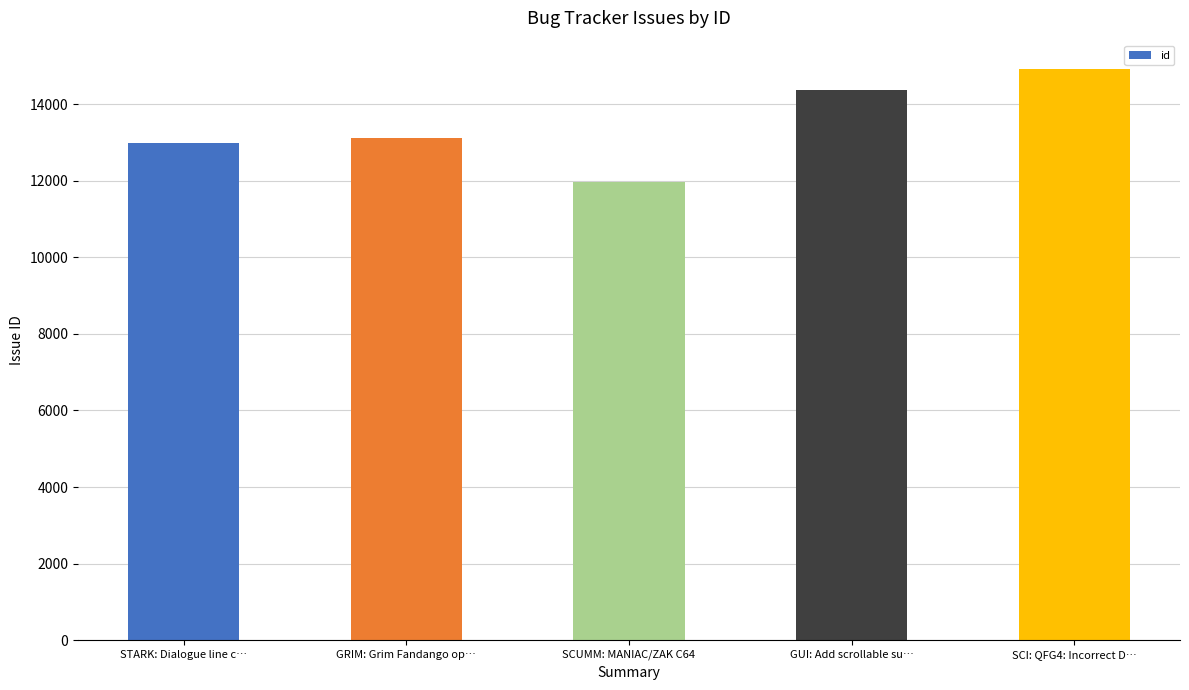

True or false: the data shows 14910 at SCI: QFG4: Incorrect D….

True